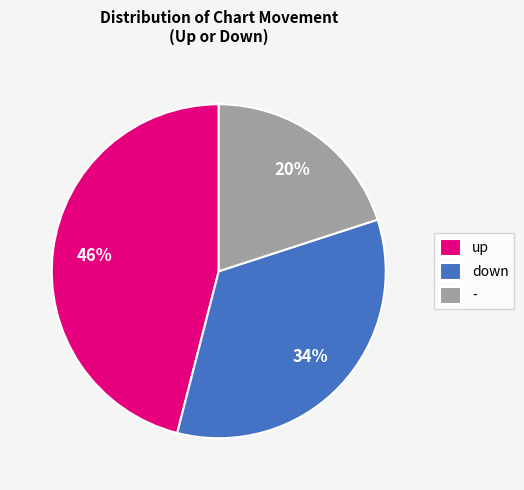

Is down the majority of the pie?

No